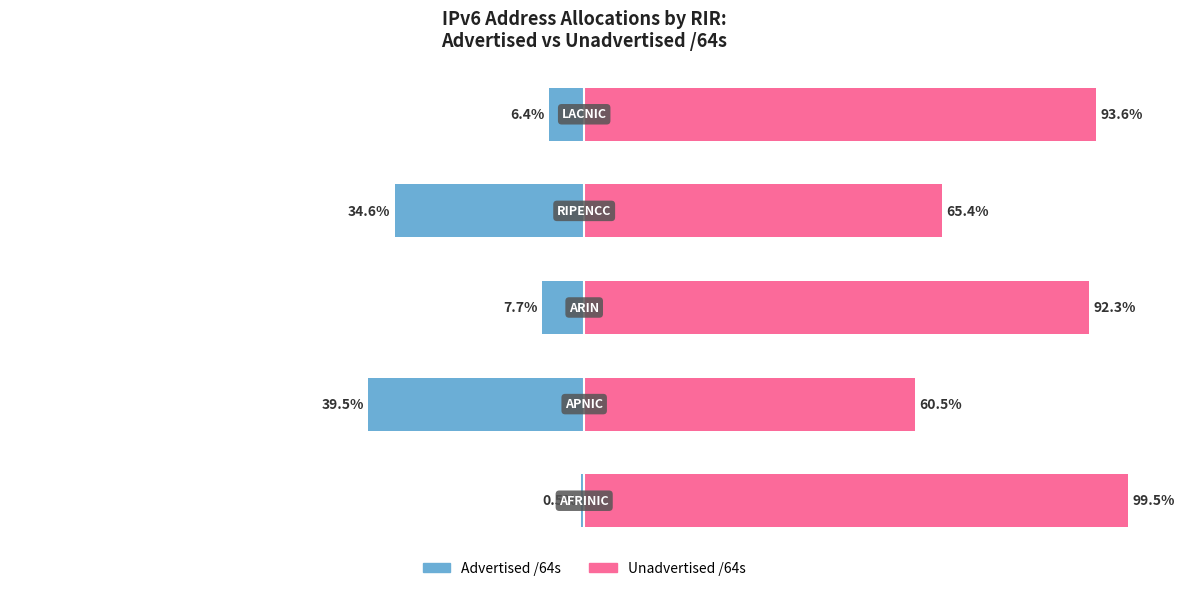

Between 4 and 1, which is larger?

4